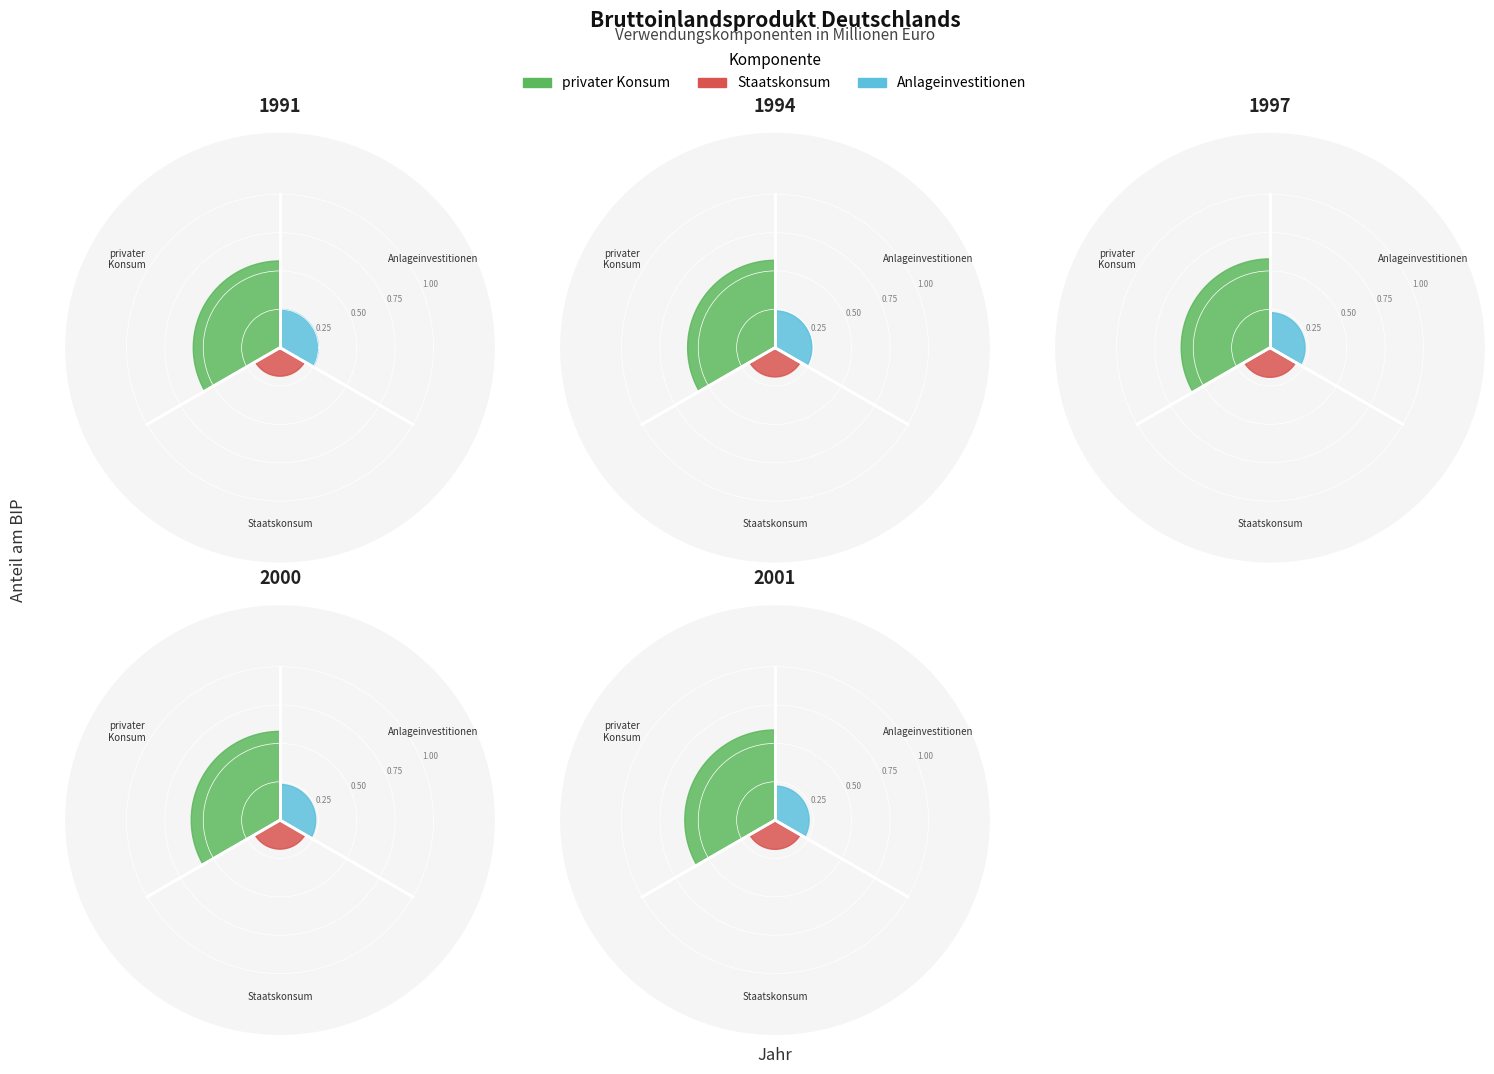

Which series has the widest spread of values?

privater Konsum